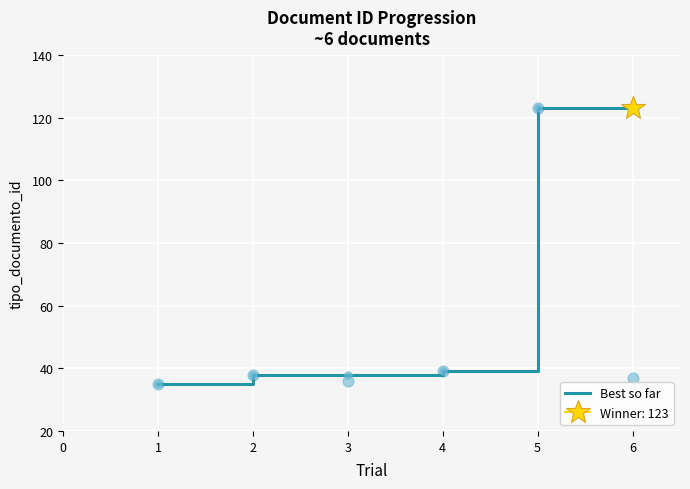

At which label is Best so far closest to 79?

4